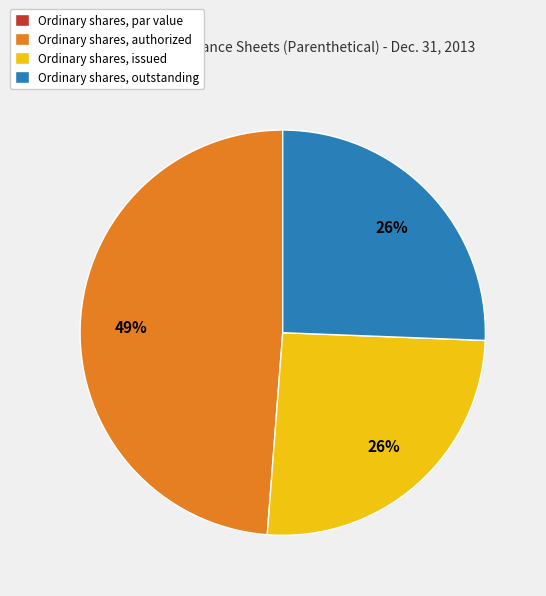

Which slice is the largest?

Ordinary shares, authorized